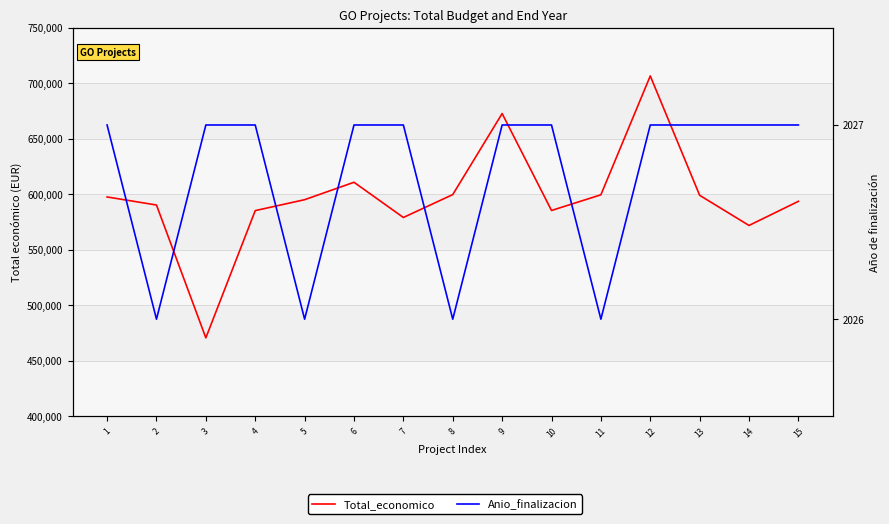

At which category is the sum across all series the highest?

12